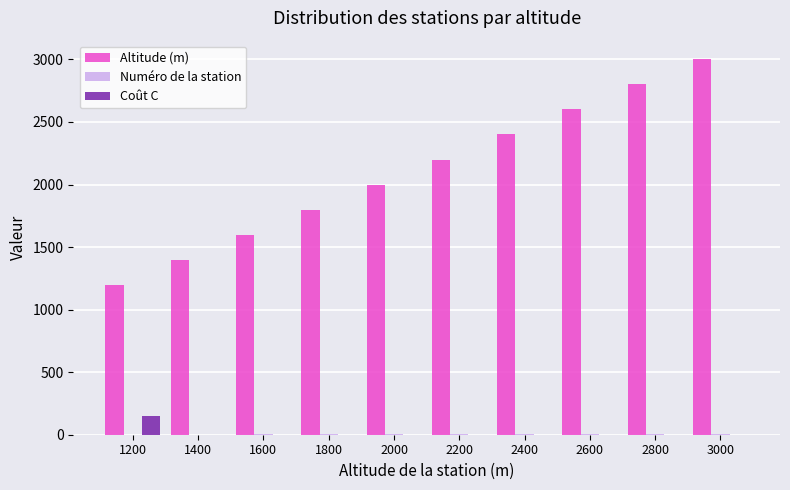

What is the highest value of the Coût C series?

150